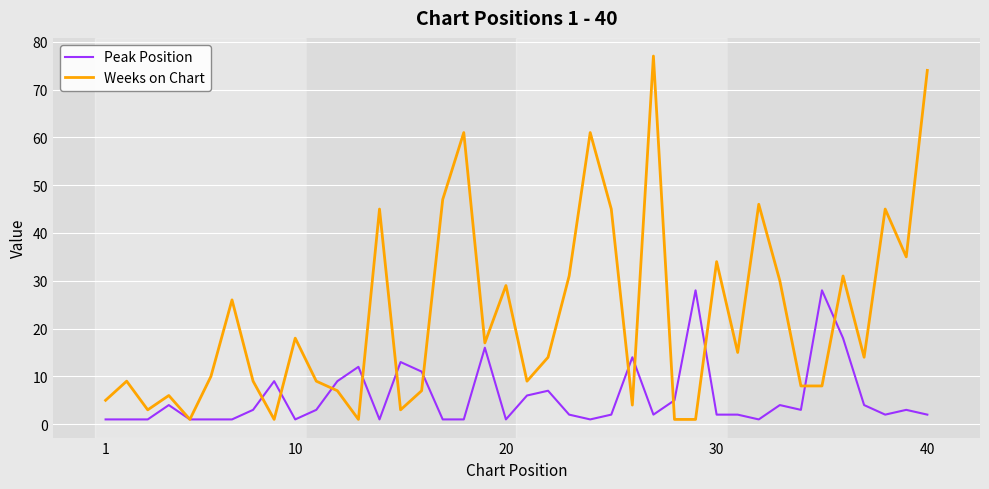

What is the difference between the maximum and minimum values in the Peak Position series?

27